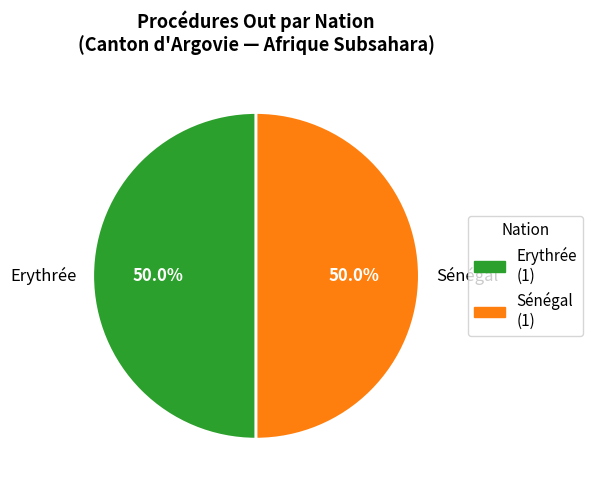

What portion of the pie excludes Erythrée?

50.0%